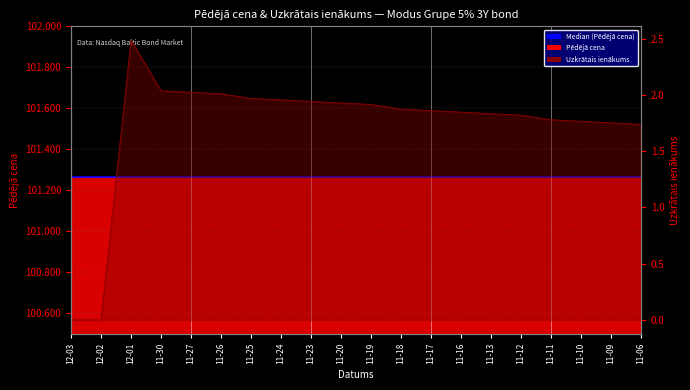

Between 11-09 and 11-17, which is larger?

11-17